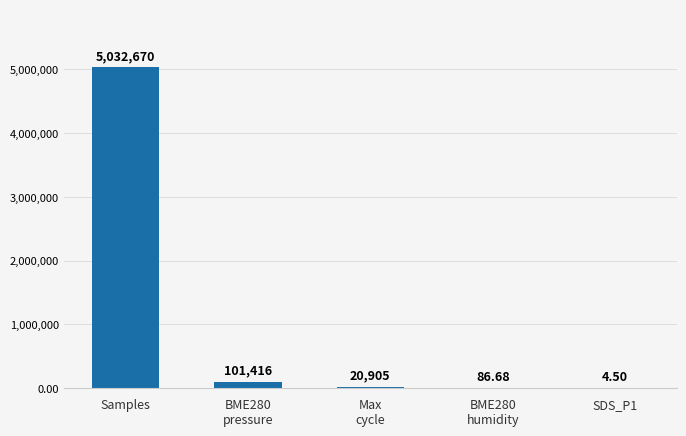

Which has a higher value, SDS_P1 or Samples?

Samples